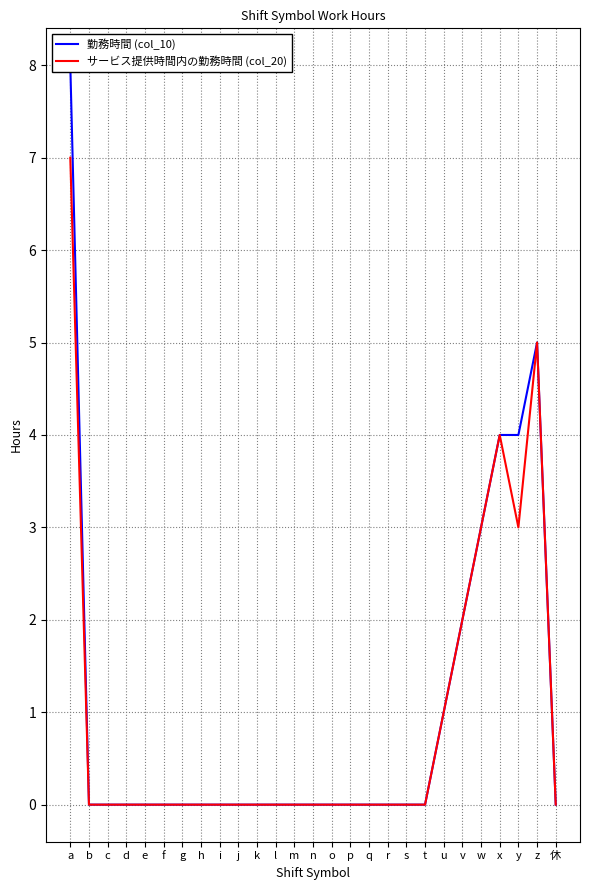

Which series has the widest spread of values?

勤務時間 (col_10)